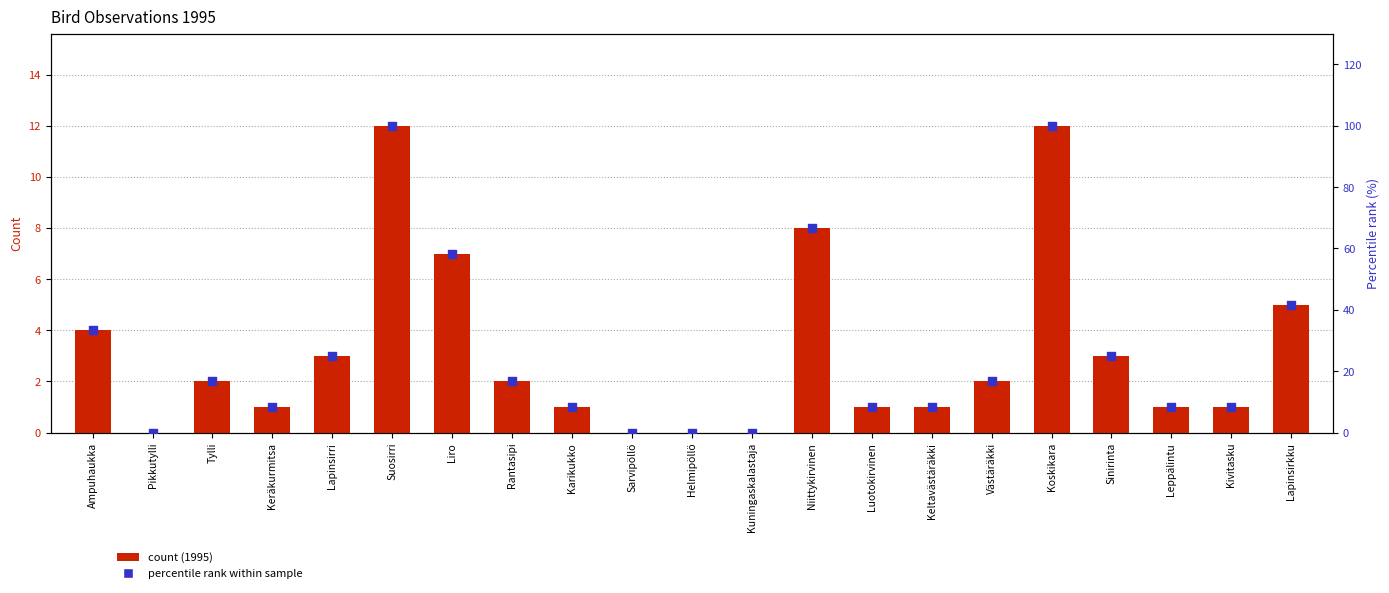

At how many categories does at least one series exceed 46?

4